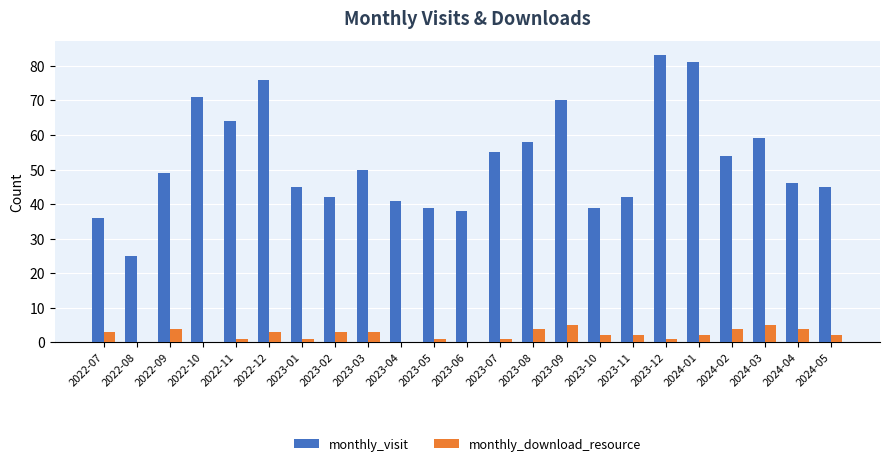

Reading left to right, transcribe all the data shown in this chart.

monthly_visit: 36	25	49	71	64	76	45	42	50	41	39	38	55	58	70	39	42	83	81	54	59	46	45
monthly_download_resource: 3	0	4	0	1	3	1	3	3	0	1	0	1	4	5	2	2	1	2	4	5	4	2